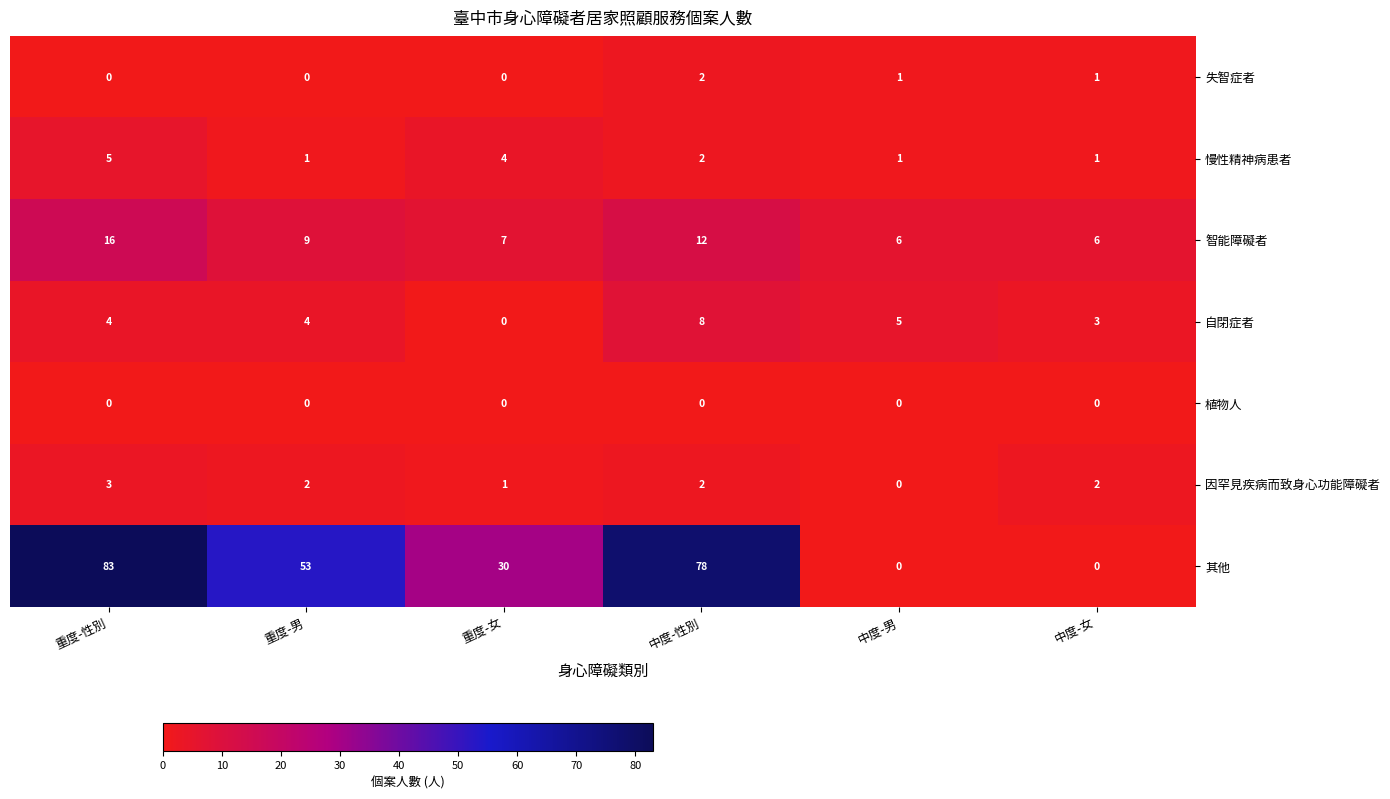

What is the maximum value for 智能障礙者?

16